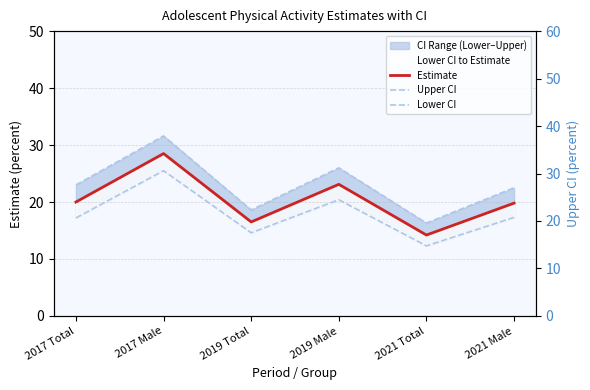

What is the difference between the highest and lowest values at 2019 Male?

5.6